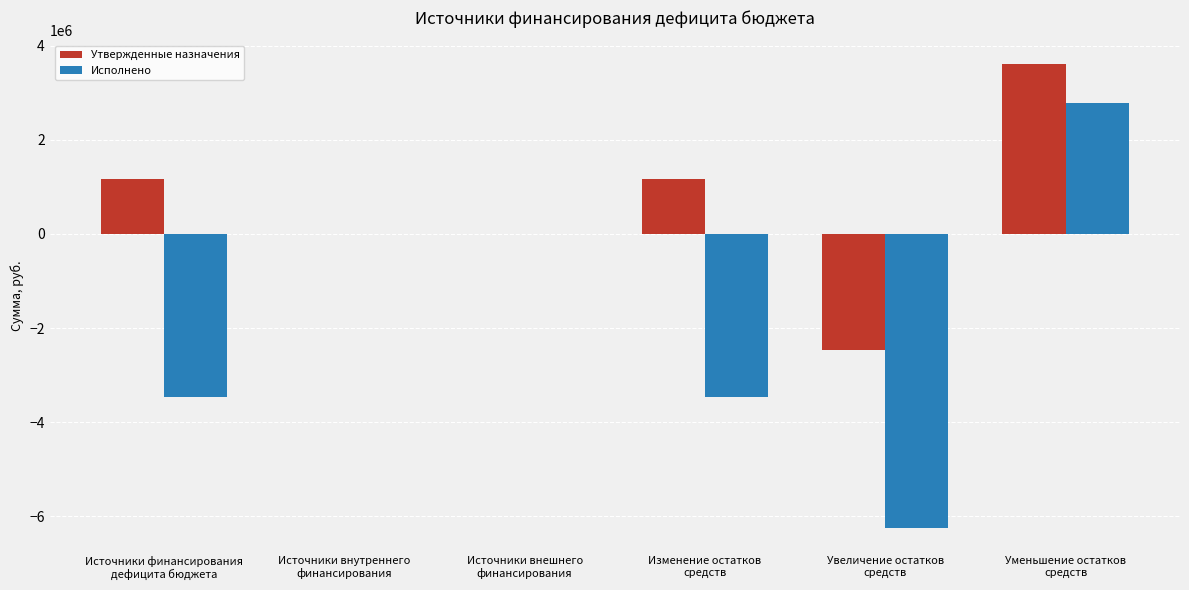

What is the sum of the Исполнено values at Источники внутреннего
финансирования and Изменение остатков
средств?

-3462869.5